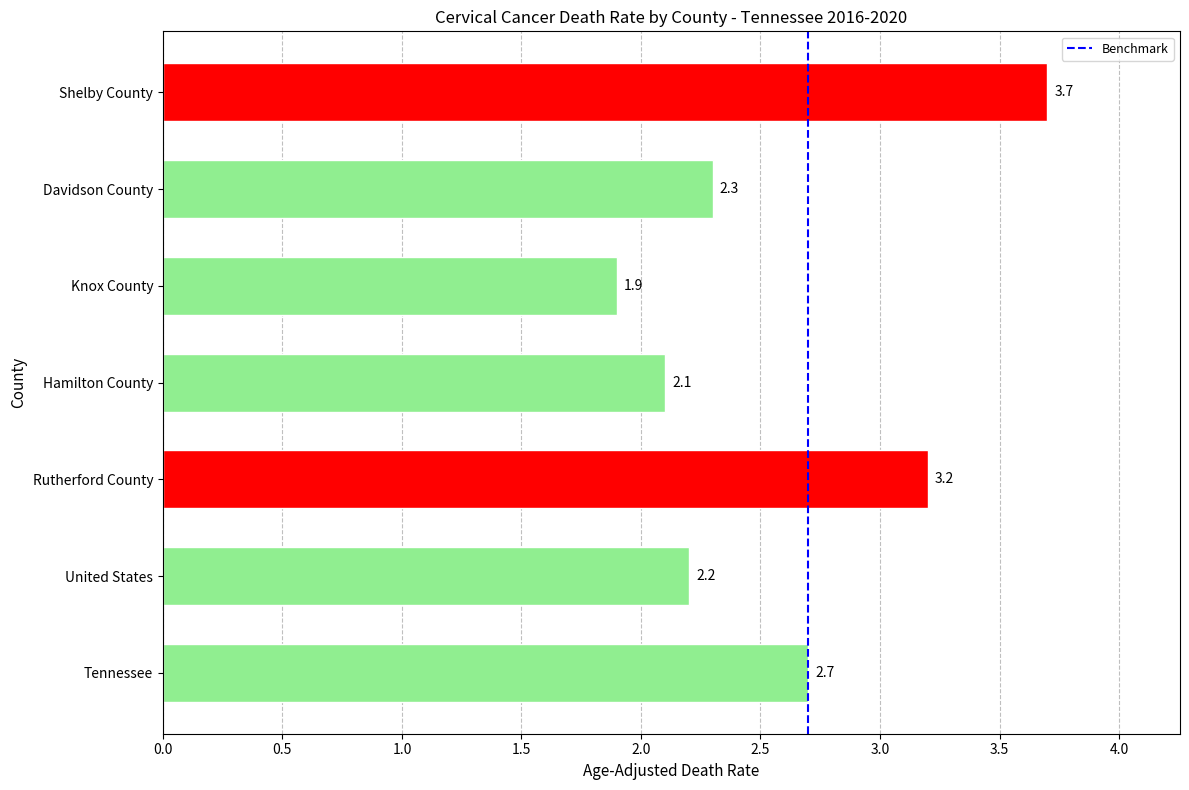

What is the sum of the values at United States and Davidson County?

4.5